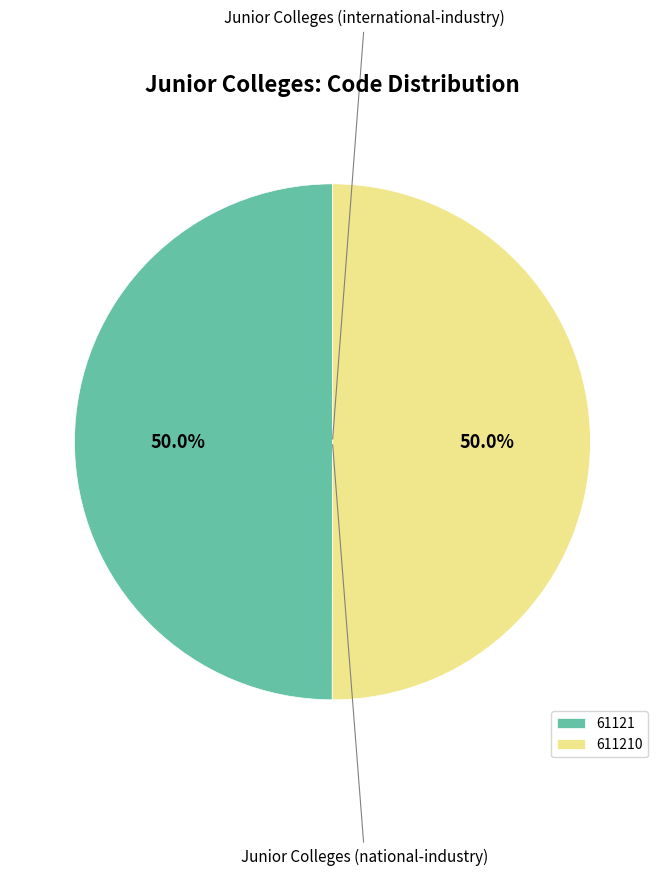

Approximately how many times larger is the value at 611210 compared to 61121?

1.0